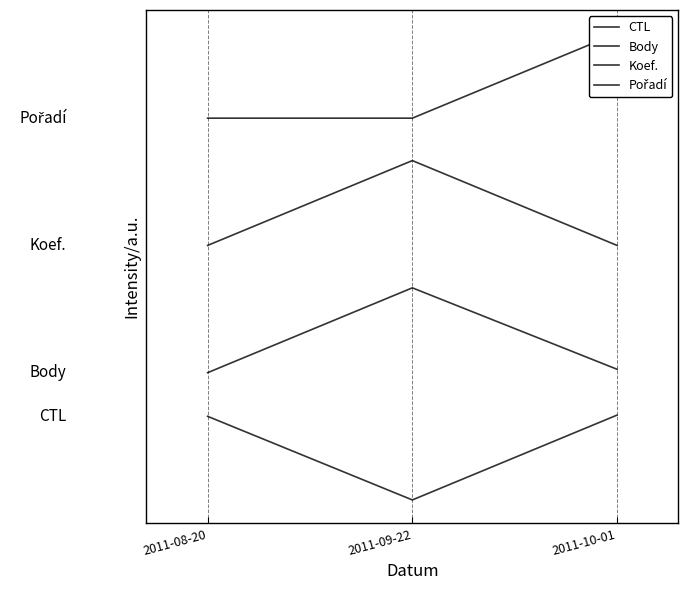

The value of CTL at 2011-10-01 is 400.0. True or false?

True